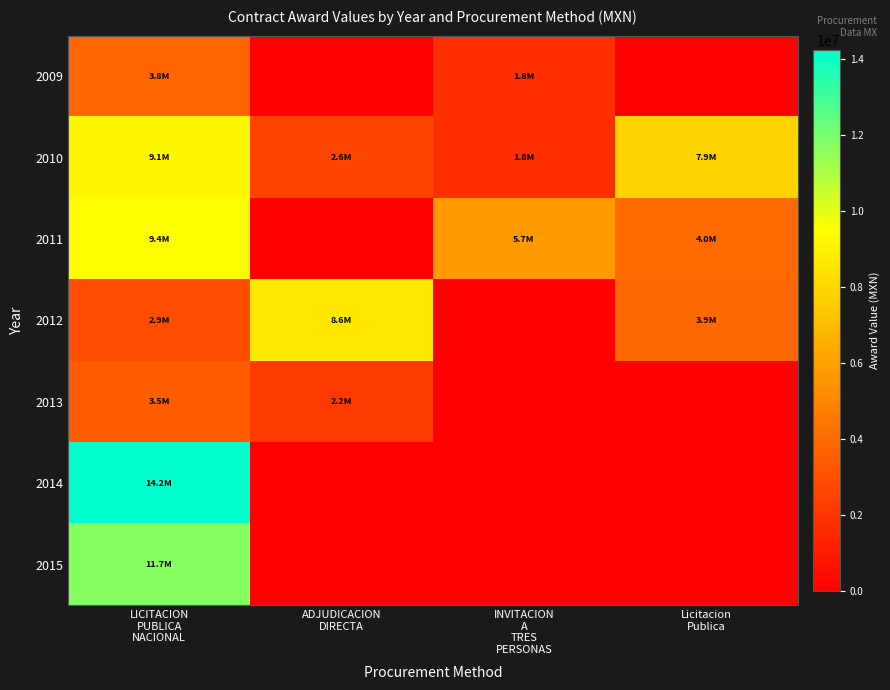

Reading right to left, list all the values displayed in this chart.

2009: Licitacion
Publica=0.0	INVITACION
A
TRES
PERSONAS=1793228.1	ADJUDICACION
DIRECTA=0.0	LICITACION
PUBLICA
NACIONAL=3752928.7
2010: Licitacion
Publica=7884670.2	INVITACION
A
TRES
PERSONAS=1759938.1	ADJUDICACION
DIRECTA=2596329.8	LICITACION
PUBLICA
NACIONAL=9146217.5
2011: Licitacion
Publica=3983291.7	INVITACION
A
TRES
PERSONAS=5738704.8	ADJUDICACION
DIRECTA=0.0	LICITACION
PUBLICA
NACIONAL=9379000.4
2012: Licitacion
Publica=3878460.1	INVITACION
A
TRES
PERSONAS=0.0	ADJUDICACION
DIRECTA=8608147.0	LICITACION
PUBLICA
NACIONAL=2884873.2
2013: Licitacion
Publica=0.0	INVITACION
A
TRES
PERSONAS=0.0	ADJUDICACION
DIRECTA=2185092.0	LICITACION
PUBLICA
NACIONAL=3467012.6
2014: Licitacion
Publica=0.0	INVITACION
A
TRES
PERSONAS=0.0	ADJUDICACION
DIRECTA=0.0	LICITACION
PUBLICA
NACIONAL=14218909.7
2015: Licitacion
Publica=0.0	INVITACION
A
TRES
PERSONAS=0.0	ADJUDICACION
DIRECTA=0.0	LICITACION
PUBLICA
NACIONAL=11696507.4